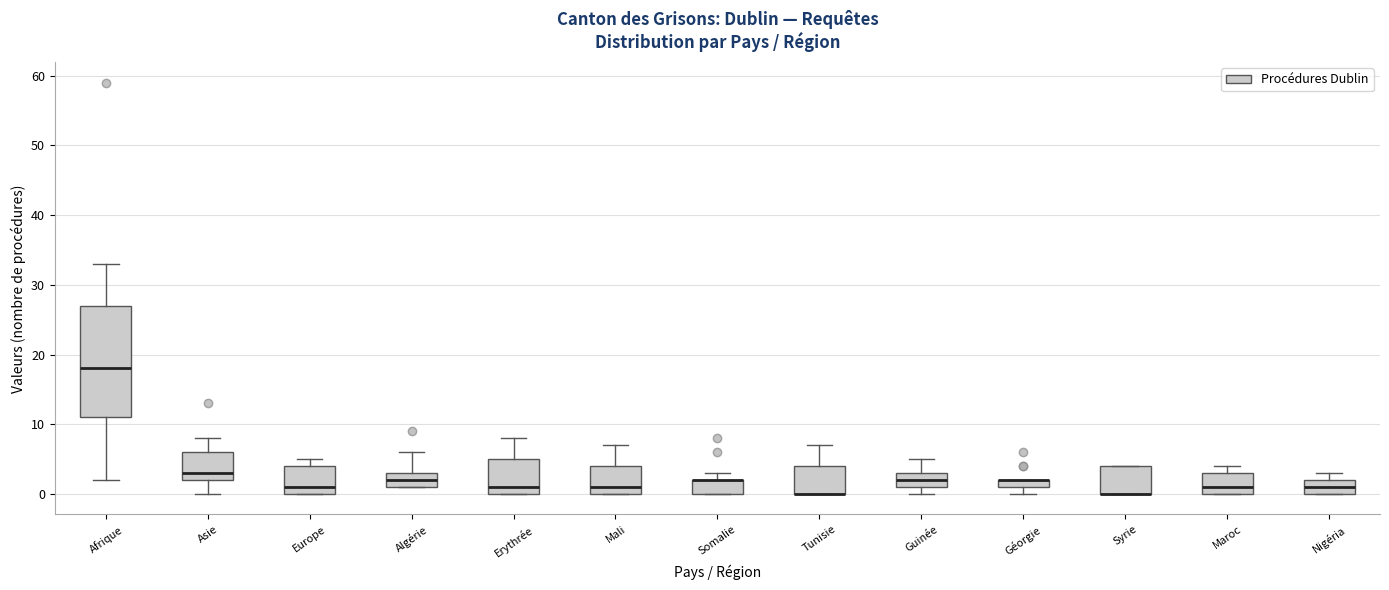

Which box is the tallest, from its lower edge to its upper edge?

Afrique